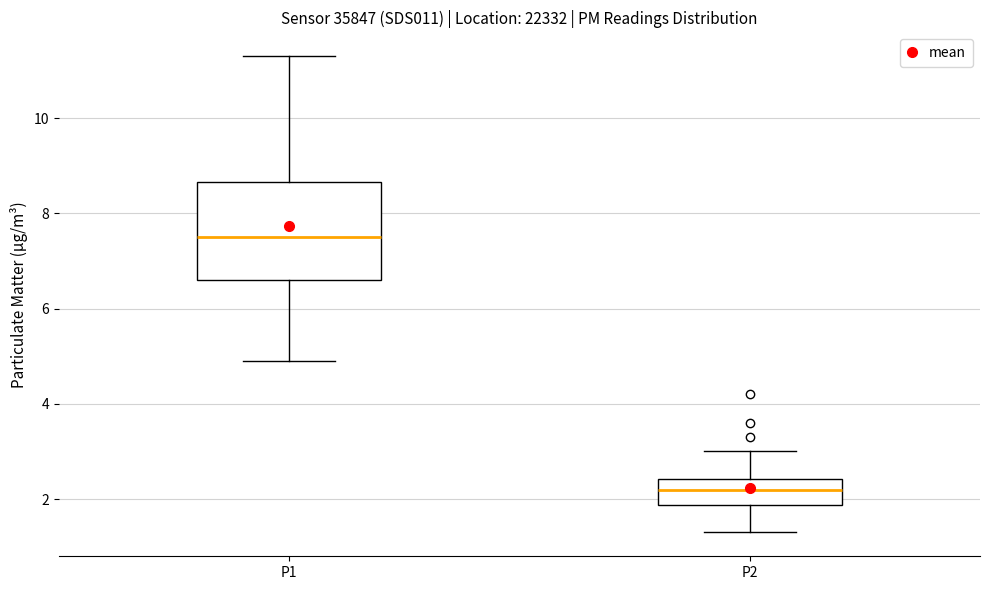

Reading left to right, read every box against the y-axis: the position of its median line, the range the box covers, and the ends of its whiskers. The values are not printed on the chart, so give them approximately, as read against the axis.

P1: median 7.6, box 6.6 to 8.6, whiskers 5.0 to 11.4
P2: median 2.2, box 1.8 to 2.4, whiskers 1.4 to 3.0